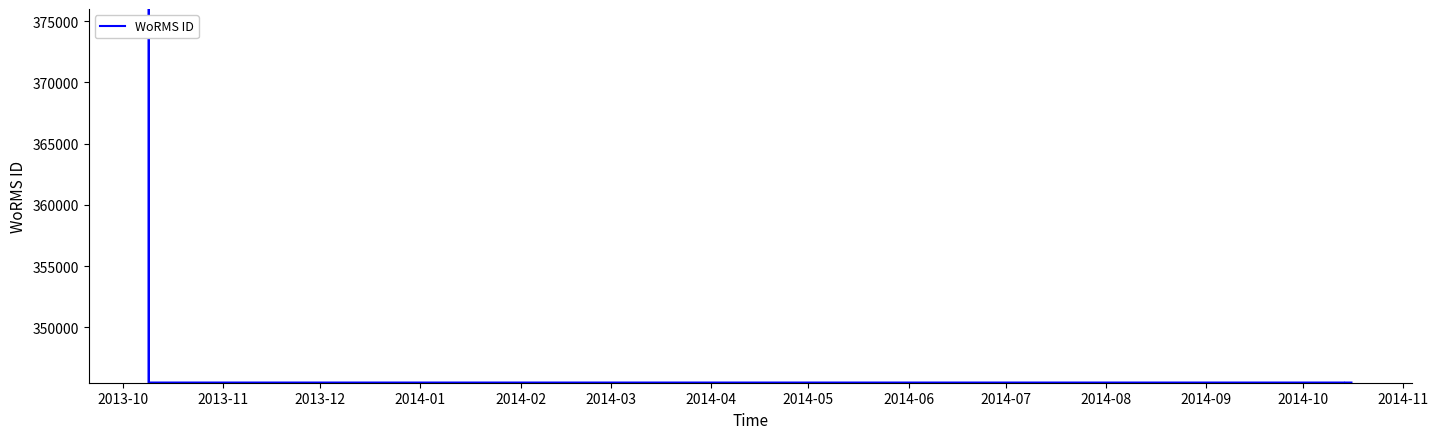

What is the minimum value shown in the chart?

345502